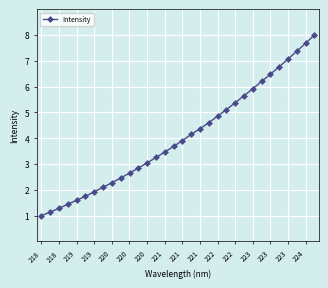

Reading left to right, transcribe all the data shown in this chart.

1.0	1.1	1.3	1.4	1.6	1.8	1.9	2.1	2.3	2.5	2.6	2.8	3.0	3.3	3.5	3.7	3.9	4.1	4.4	4.6	4.9	5.1	5.4	5.6	5.9	6.2	6.5	6.8	7.1	7.4	7.7	8.0